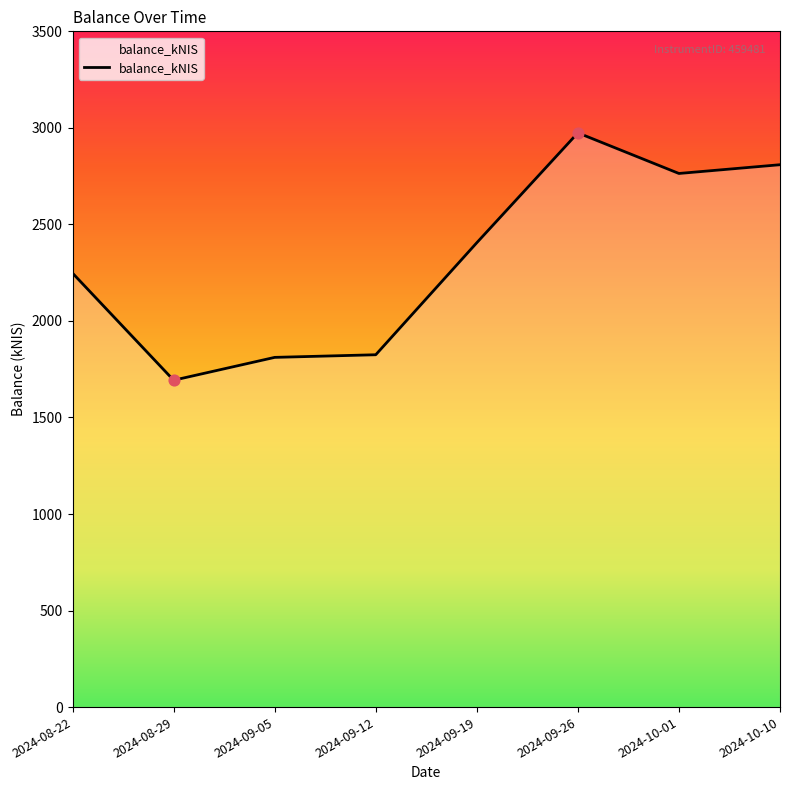

What is the change in value from 2024-08-29 to 2024-09-05?

+118.3